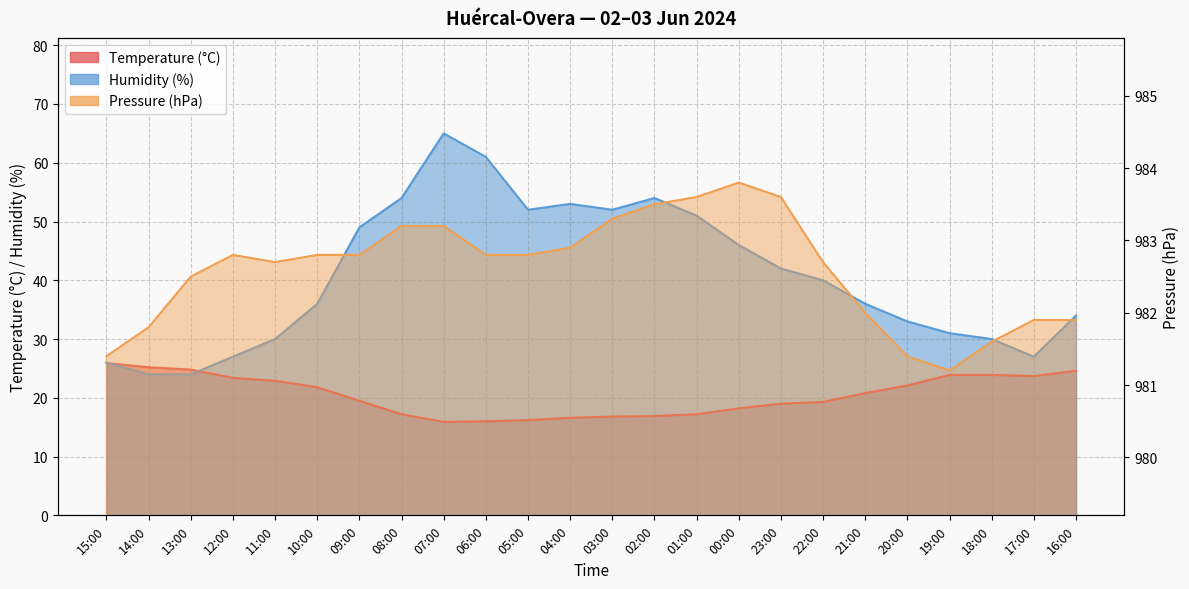

Which category has the highest value across all series?

00:00